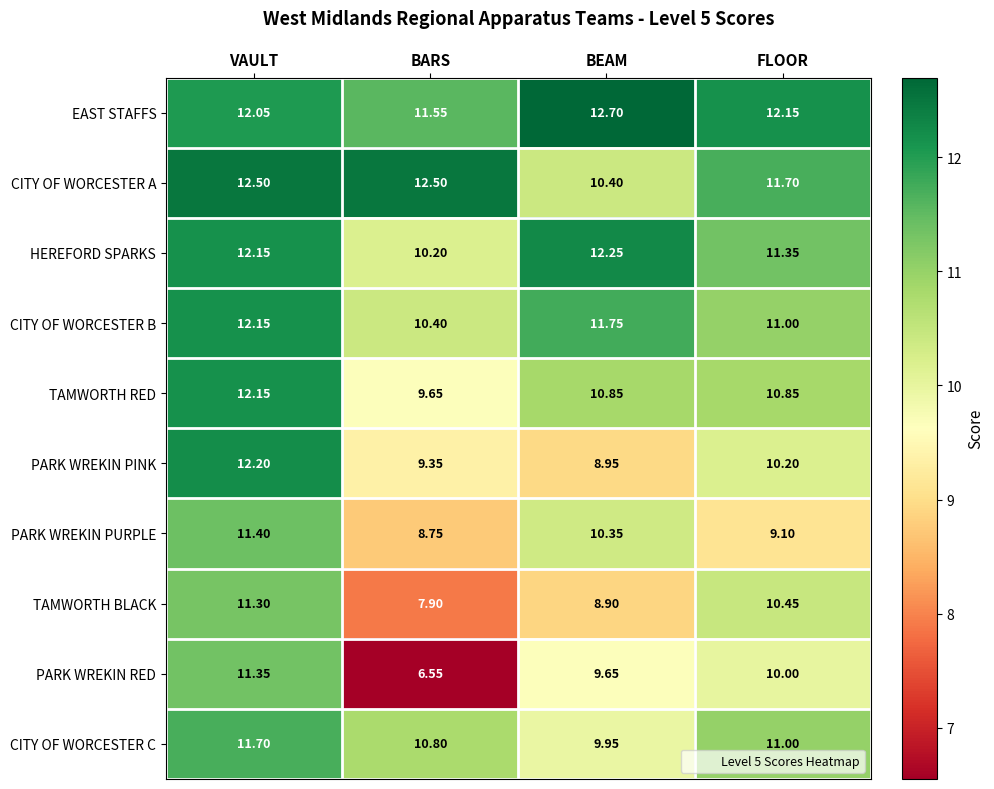

Which category has the lowest value in the HEREFORD SPARKS series?

BARS